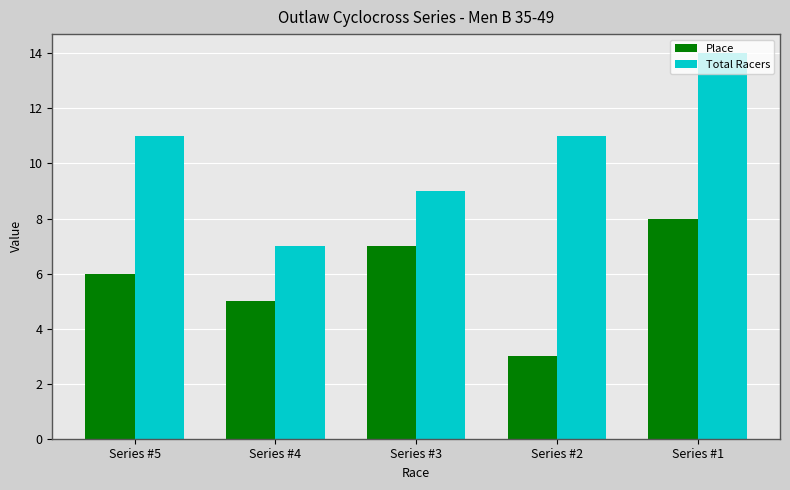

How many categories are shown in the chart?

5